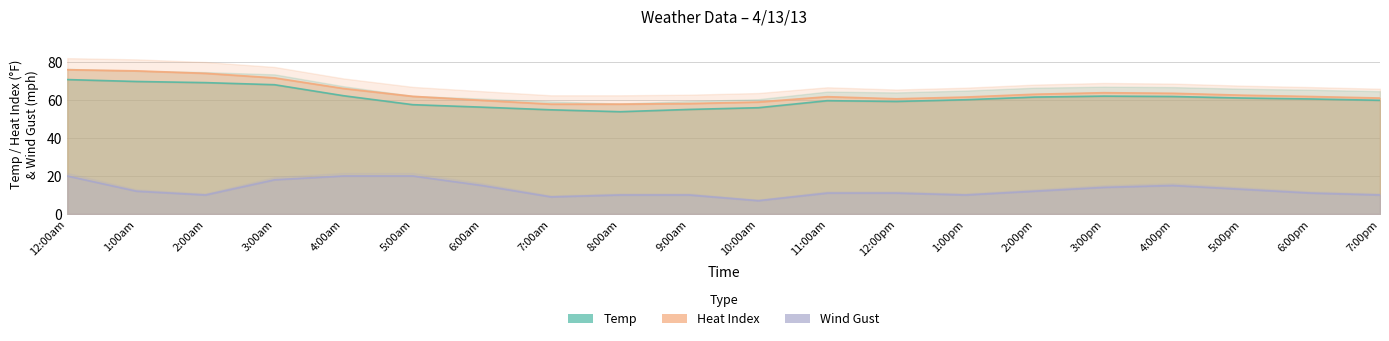

The Heat Index series shows 88.5 at 7:00am. True or false?

False